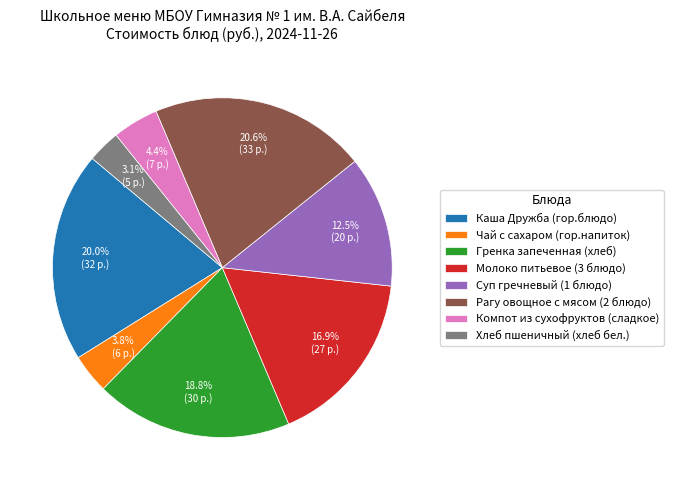

To the nearest percent, what is the combined percentage of Молоко питьевое (3 блюдо) and Каша Дружба (гор.блюдо)?

37%